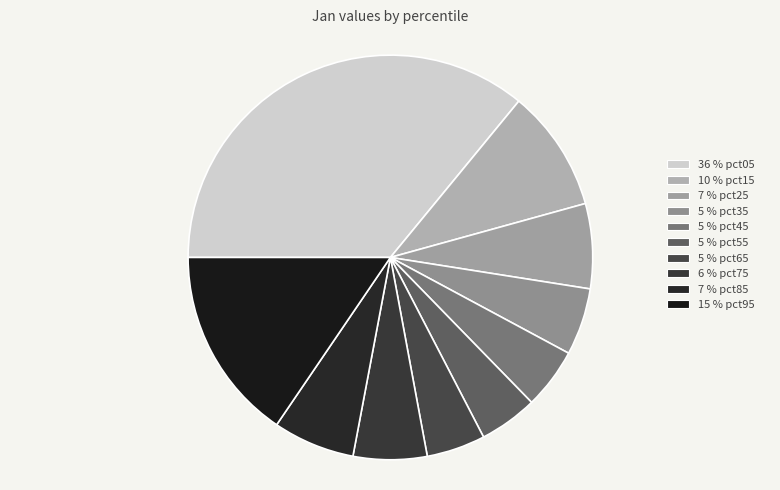

How many segments does this pie chart have?

10